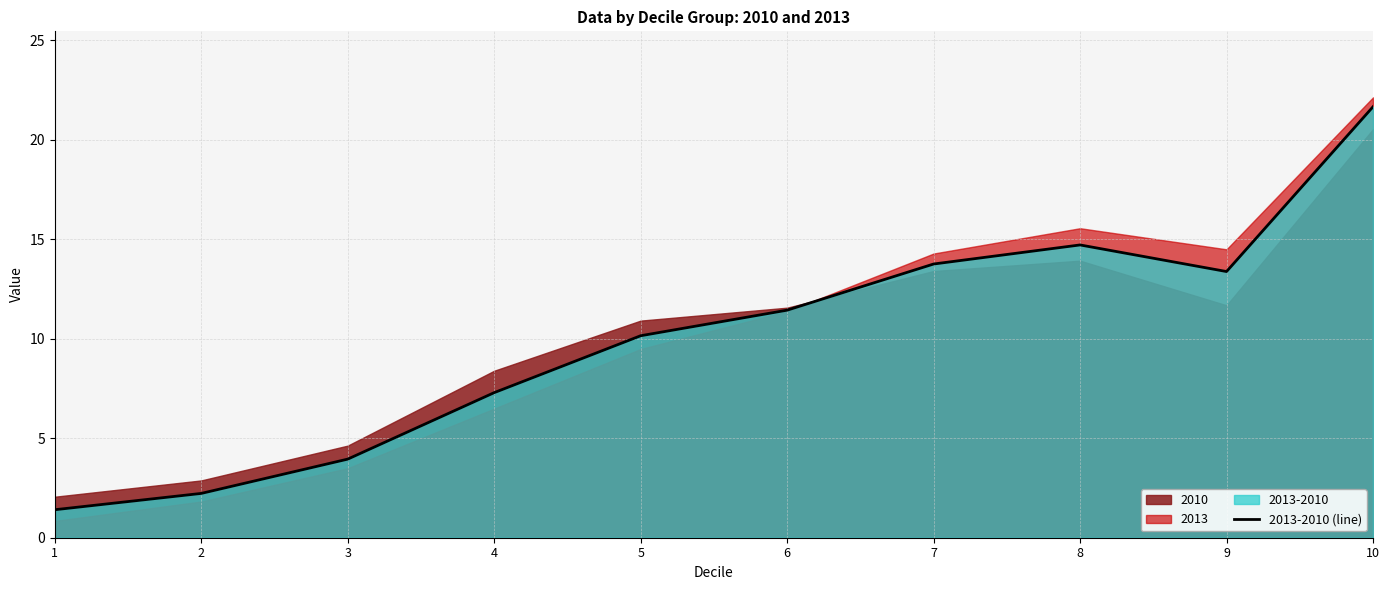

Which label corresponds to the smallest value in the chart?

1